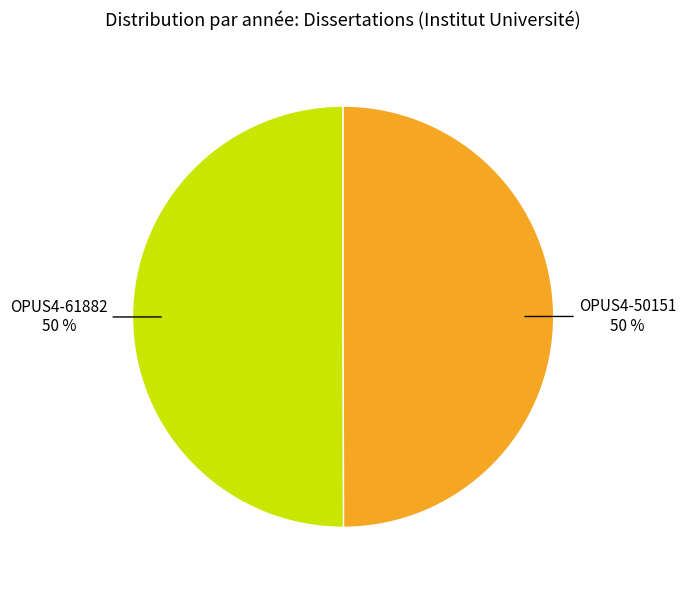

Do OPUS4-50151 and OPUS4-61882 together represent more than half of the pie?

Yes